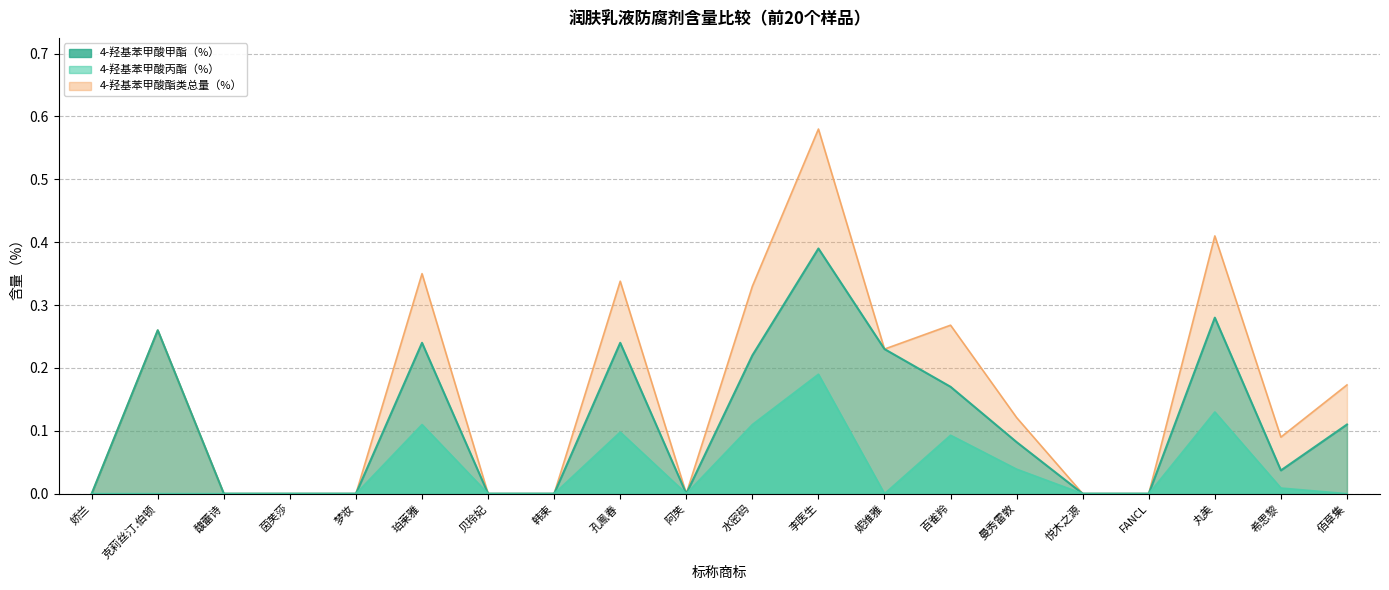

Reading right to left, extract all data points from this chart.

4-羟基苯甲酸甲酯（%）: 佰草集=0.1	希思黎=0.0	丸美=0.3	FANCL=0.0	悦木之源=0.0	曼秀雷敦=0.1	百雀羚=0.2	妮维雅=0.2	李医生=0.4	水密码=0.2	阿芙=0.0	孔鳯春=0.2	韩束=0.0	贝玲妃=0.0	珀莱雅=0.2	梦妆=0.0	茵芙莎=0.0	馥蕾诗=0.0	克莉丝汀.伯顿=0.3	娇兰=0.0
4-羟基苯甲酸丙酯（%）: 佰草集=0.0	希思黎=0.0	丸美=0.1	FANCL=0.0	悦木之源=0.0	曼秀雷敦=0.0	百雀羚=0.1	妮维雅=0.0	李医生=0.2	水密码=0.1	阿芙=0.0	孔鳯春=0.1	韩束=0.0	贝玲妃=0.0	珀莱雅=0.1	梦妆=0.0	茵芙莎=0.0	馥蕾诗=0.0	克莉丝汀.伯顿=0.0	娇兰=0.0
4-羟基苯甲酸酯类总量（%）: 佰草集=0.2	希思黎=0.1	丸美=0.4	FANCL=0.0	悦木之源=0.0	曼秀雷敦=0.1	百雀羚=0.3	妮维雅=0.2	李医生=0.6	水密码=0.3	阿芙=0.0	孔鳯春=0.3	韩束=0.0	贝玲妃=0.0	珀莱雅=0.3	梦妆=0.0	茵芙莎=0.0	馥蕾诗=0.0	克莉丝汀.伯顿=0.3	娇兰=0.0